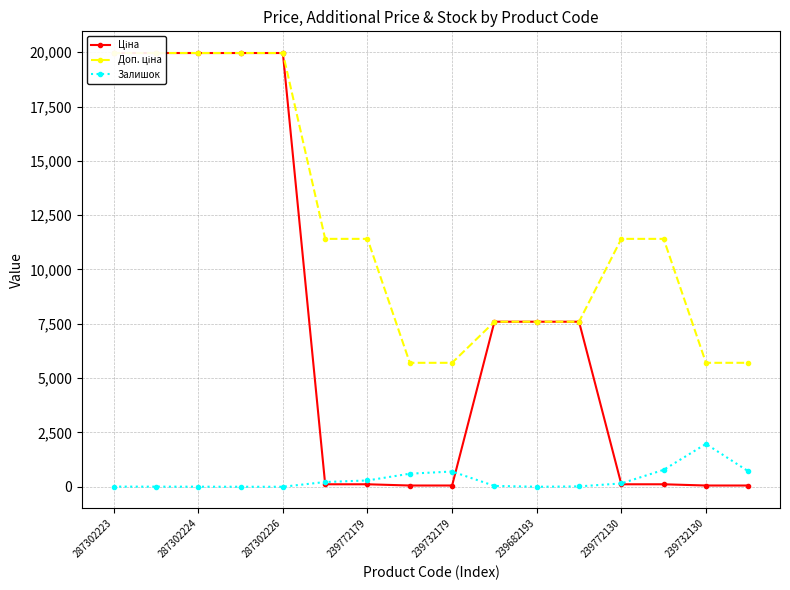

Reading left to right, extract all data points from this chart.

Ціна: 19964.2	19964.2	19964.2	19964.2	19964.2	114.1	114.1	57.0	57.0	7596.5	7596.5	7596.5	114.1	114.1	57.0	57.0
Доп. ціна: 19964.2	19964.2	19964.2	19964.2	19964.2	11410.0	11410.0	5705.0	5705.0	7596.5	7596.5	7596.5	11410.0	11410.0	5705.0	5705.0
Залишок: 7.0	5.0	3.0	0.0	0.0	218.0	290.0	601.0	702.0	39.0	0.0	17.0	153.0	779.0	1972.0	713.0